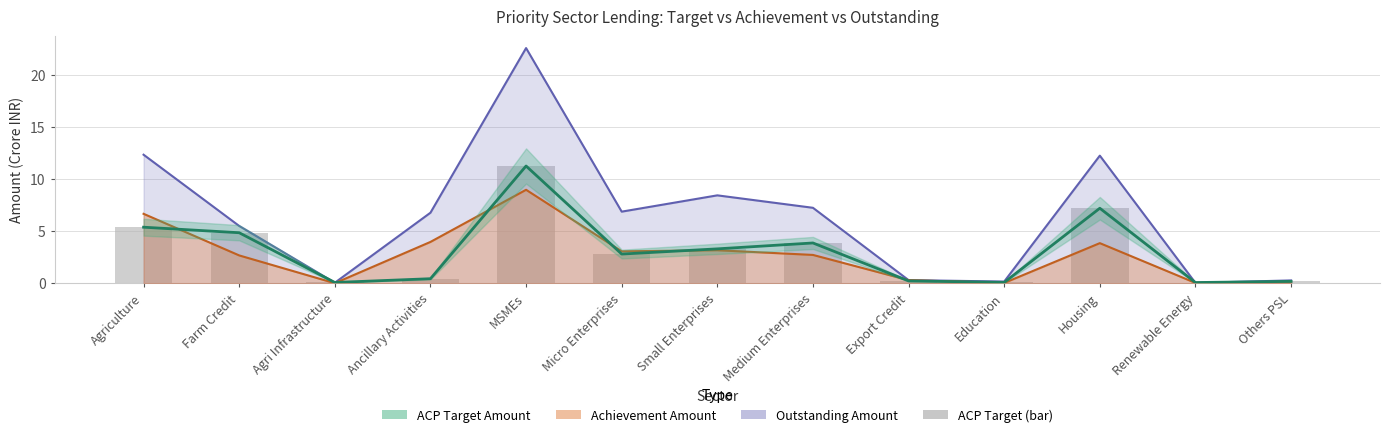

What is the change in value from Ancillary Activities to Micro Enterprises?

+2.4